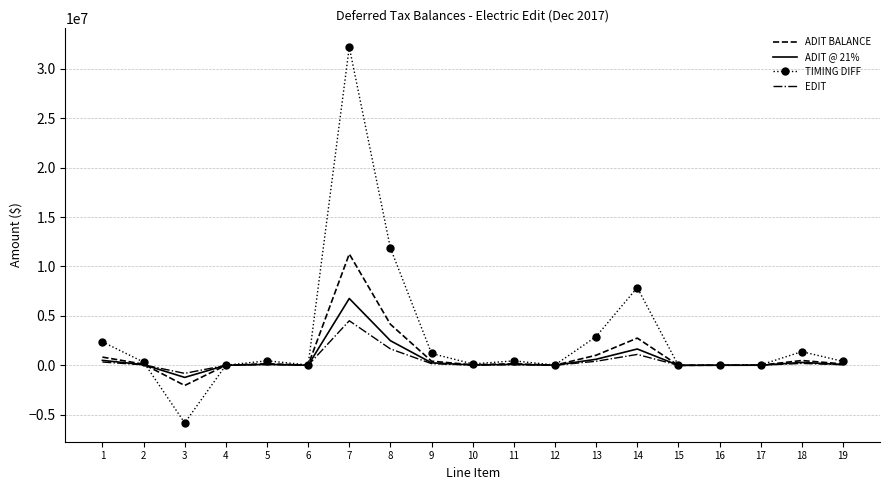

At which label does ADIT BALANCE reach its minimum?

3